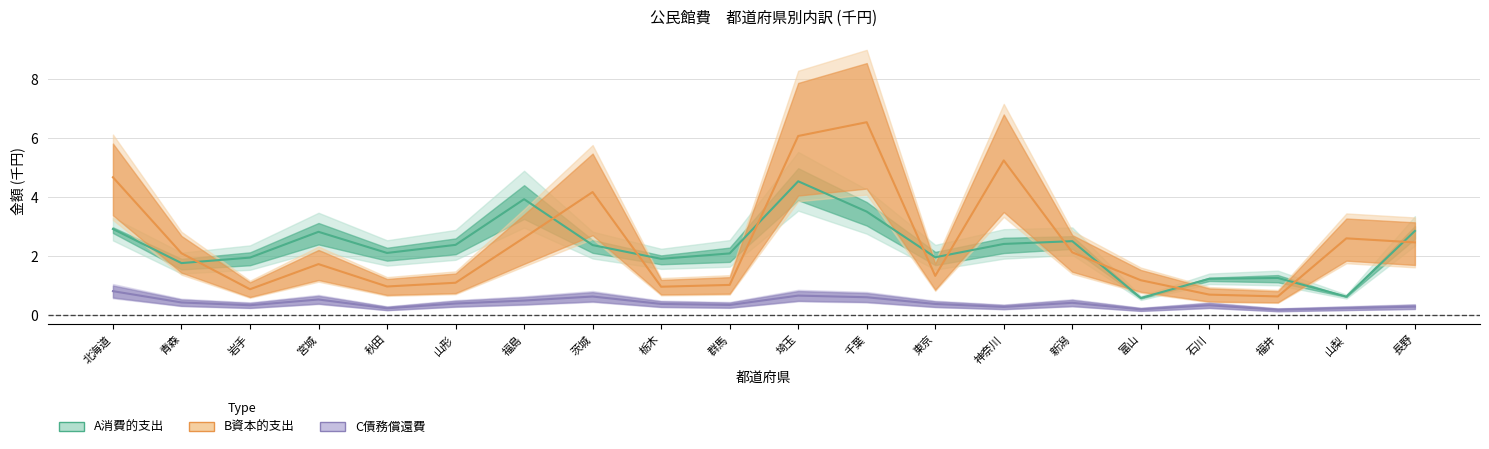

At which category is the sum across all series the highest?

埼玉